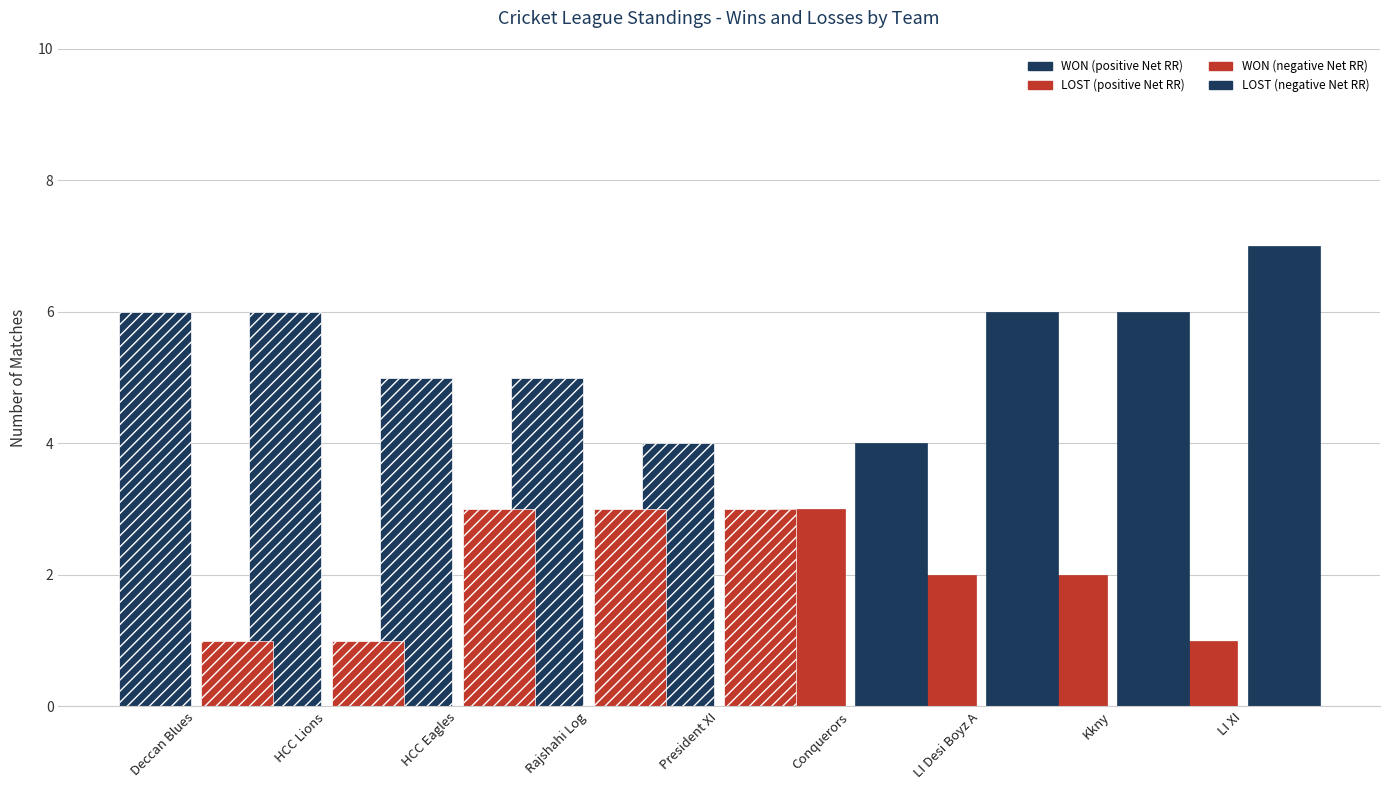

What is the spread (max minus min) of values at LI XI?

6